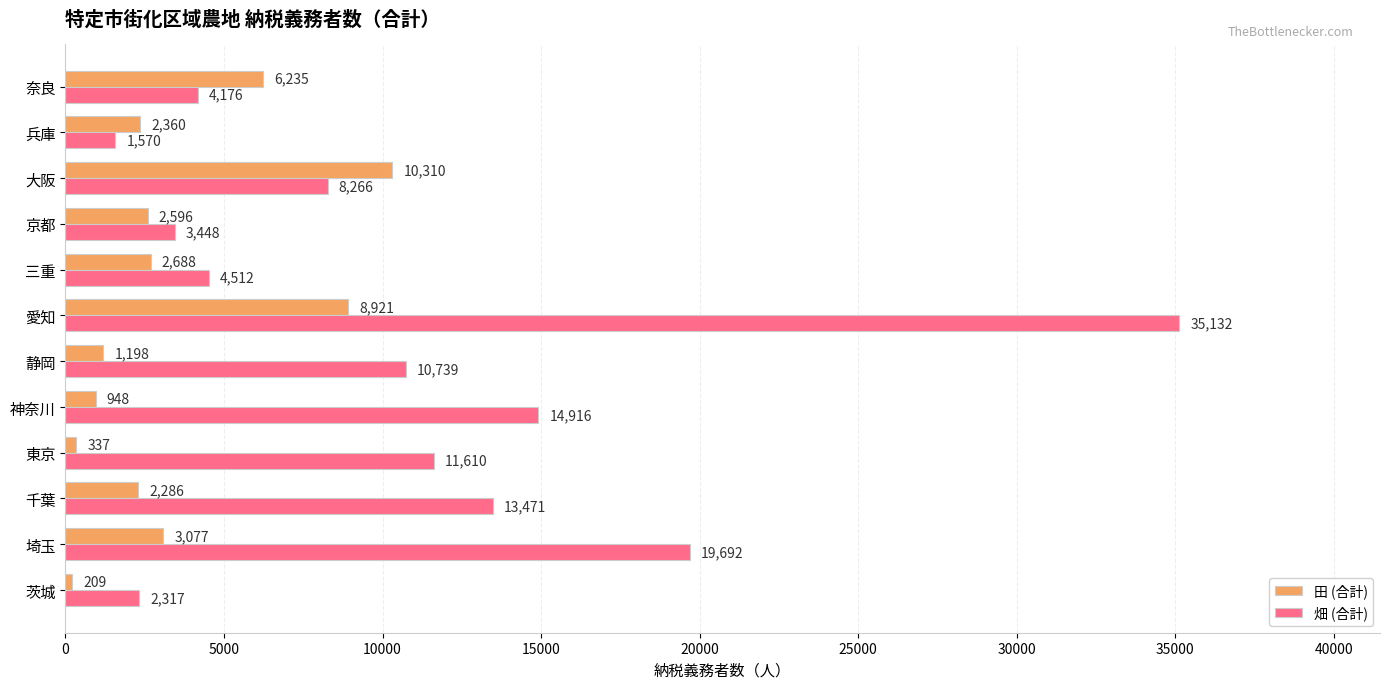

The value of 畑 (合計) at 大阪 is 3461. True or false?

False